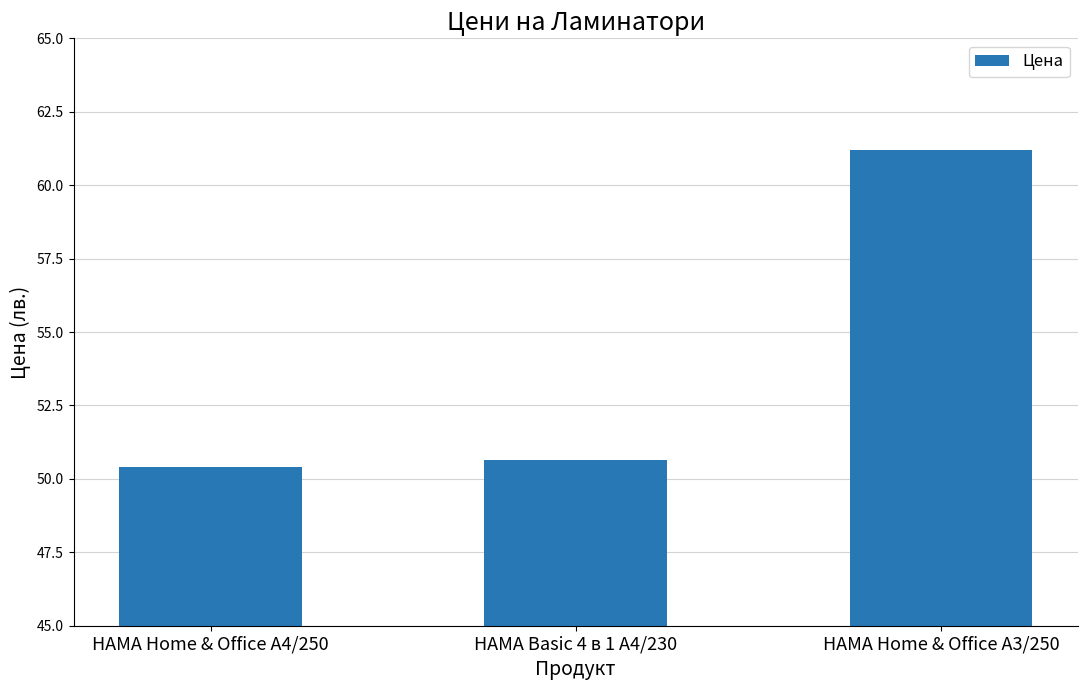

Where is the data nearest to the value 55?

HAMA Basic 4 в 1 A4/230